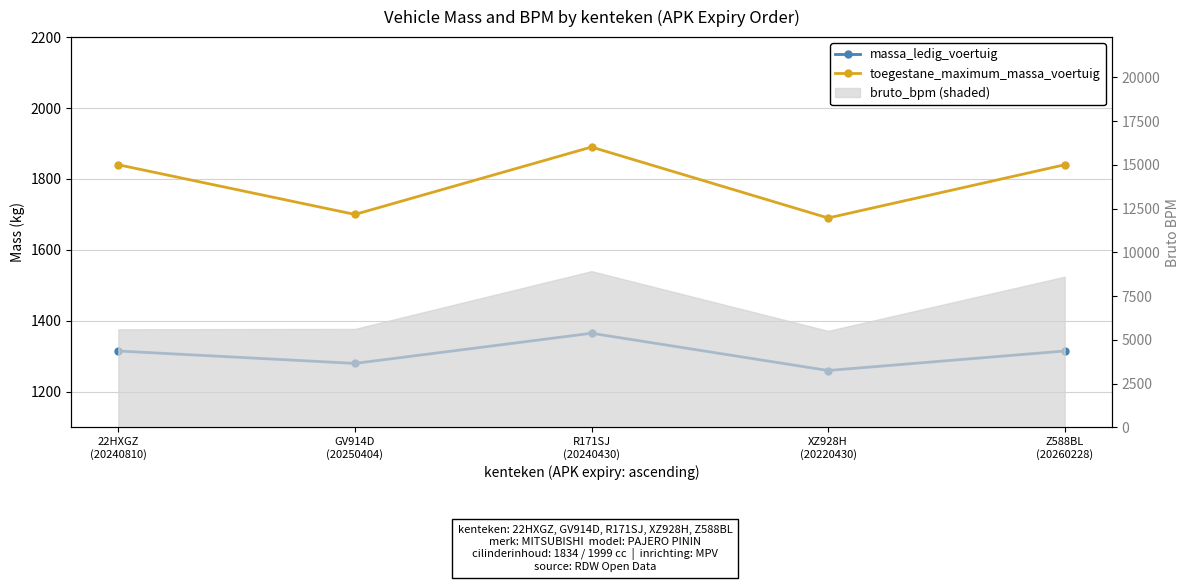

Reading left to right, extract all data points from this chart.

massa_ledig_voertuig: 1315	1280	1365	1260	1315
toegestane_maximum_massa_voertuig: 1840	1700	1890	1690	1840